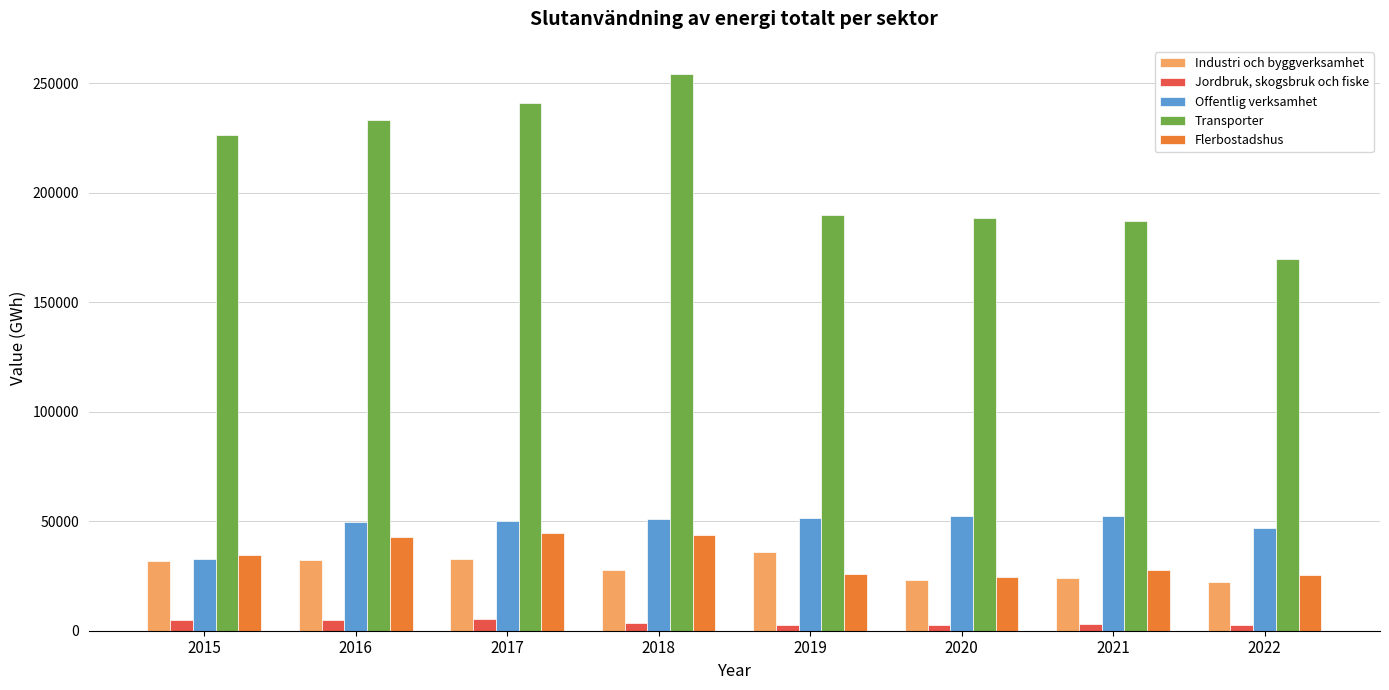

List the series in order of their peak value, highest first.

Transporter, Offentlig verksamhet, Flerbostadshus, Industri och byggverksamhet, Jordbruk, skogsbruk och fiske